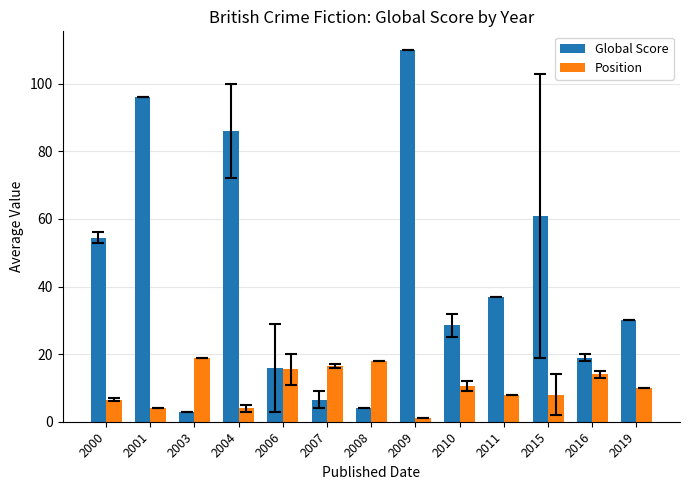

Which series has the largest range (max minus min)?

Global Score